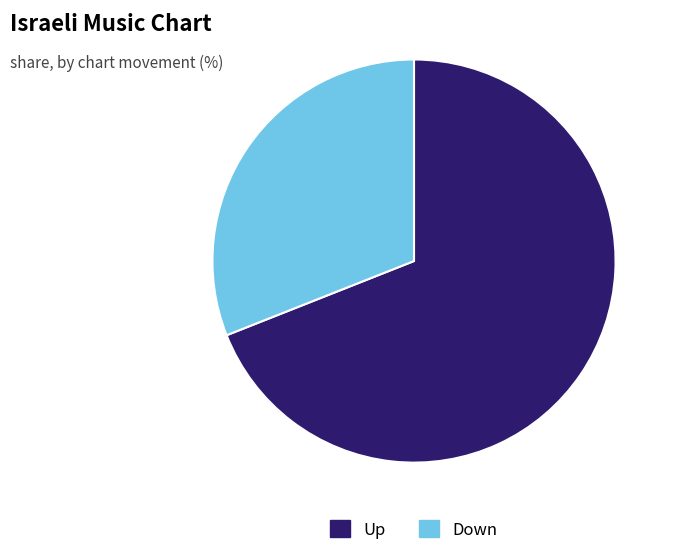

Which slice represents more than half of the pie?

Up